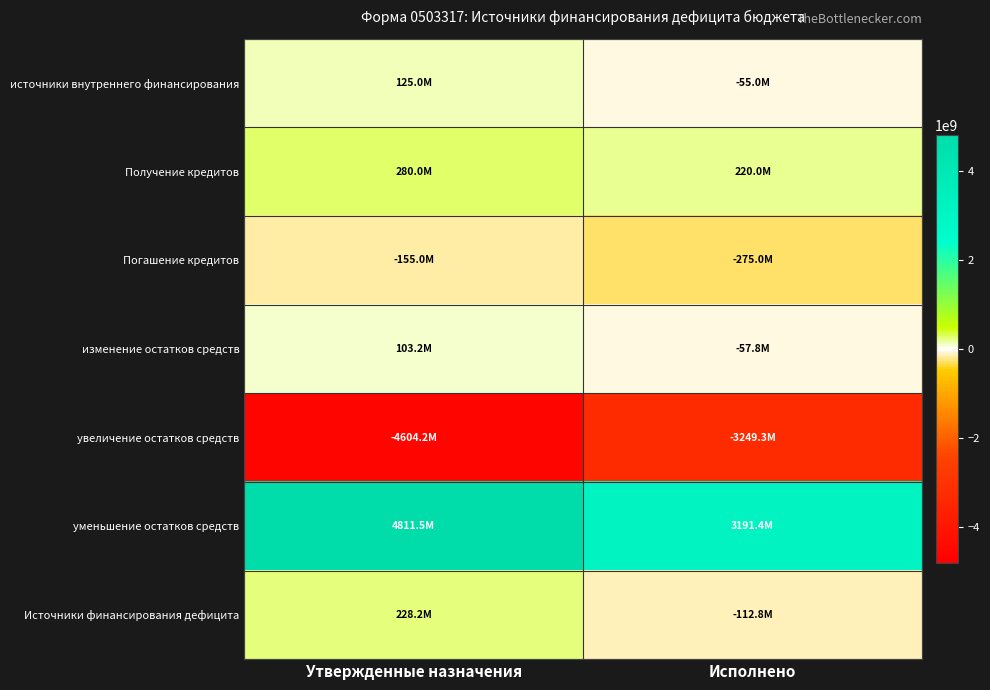

Rank the series by their maximum value, from lowest to highest.

увеличение остатков средств, Погашение кредитов, изменение остатков средств, источники внутреннего финансирования, Источники финансирования дефицита, Получение кредитов, уменьшение остатков средств